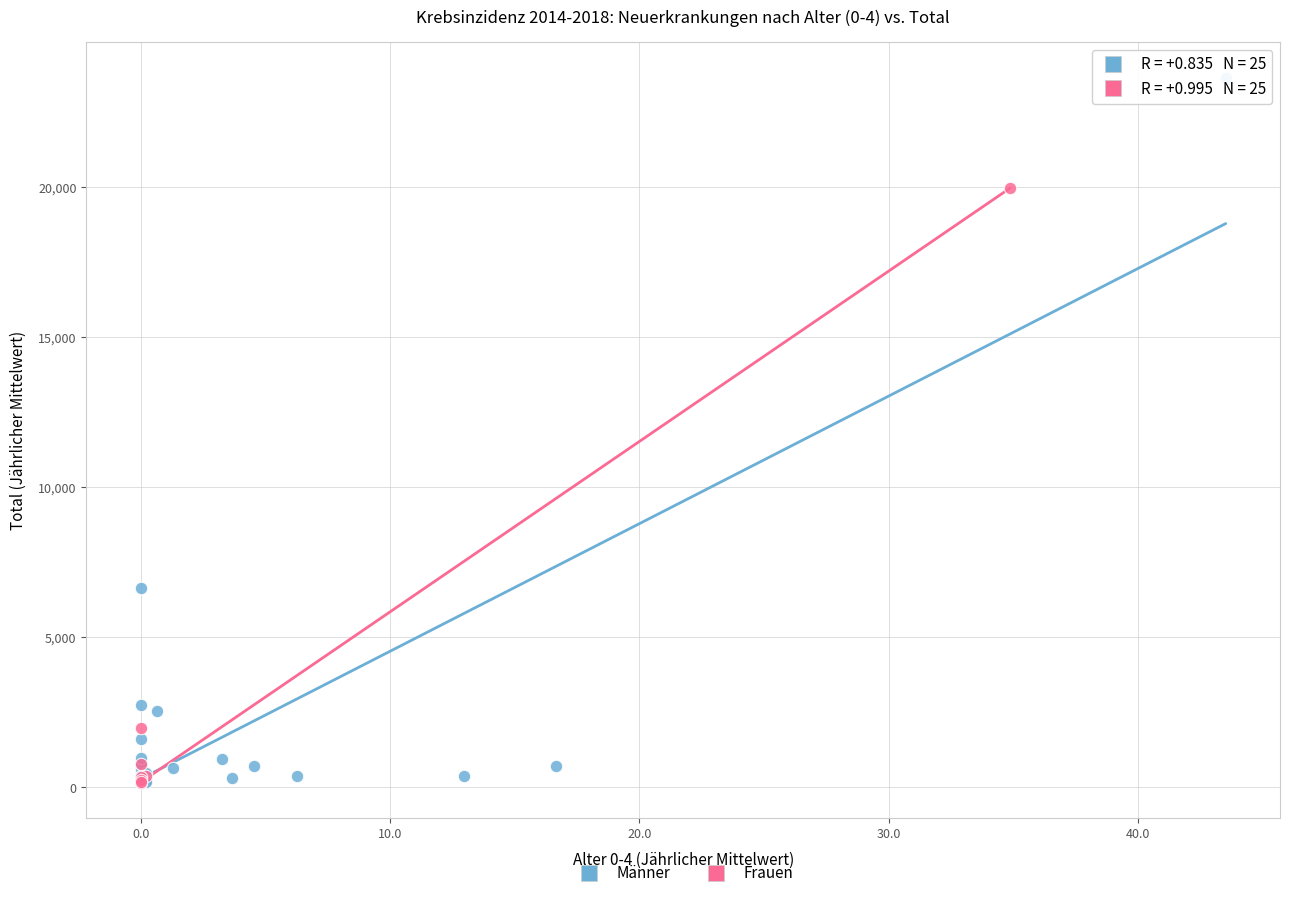

Which series has the largest Y range (max minus min)?

Männer